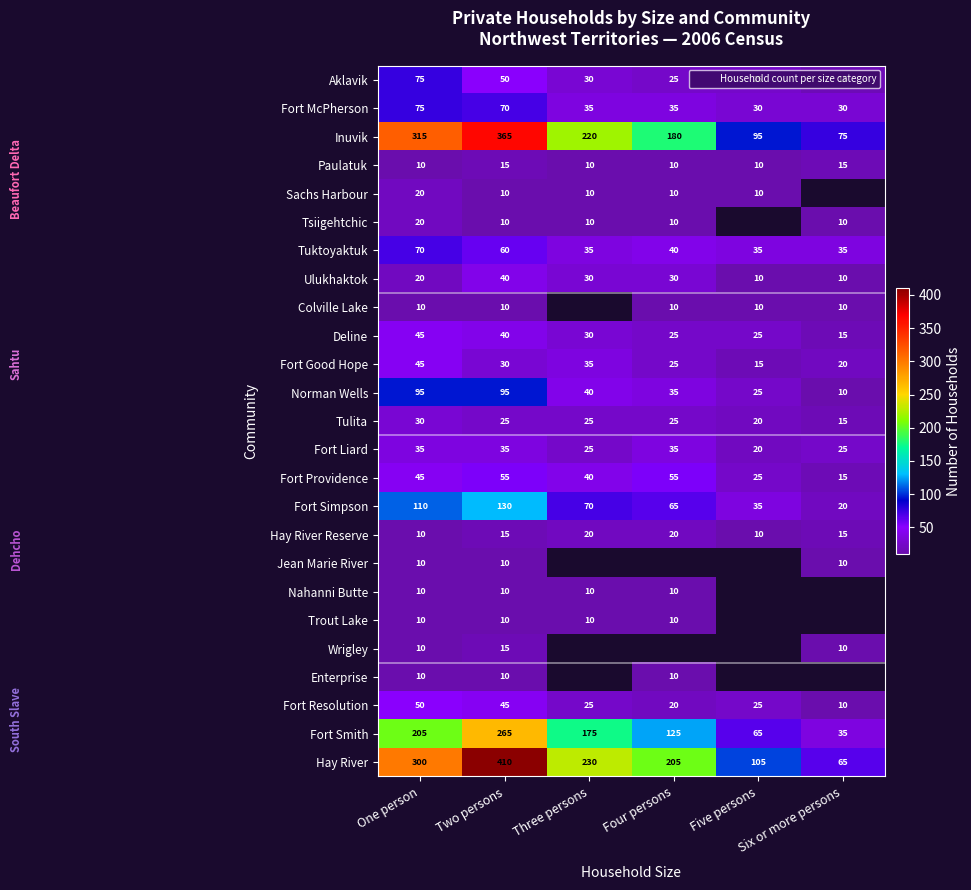

At which label is Nahanni Butte closest to 10?

One person